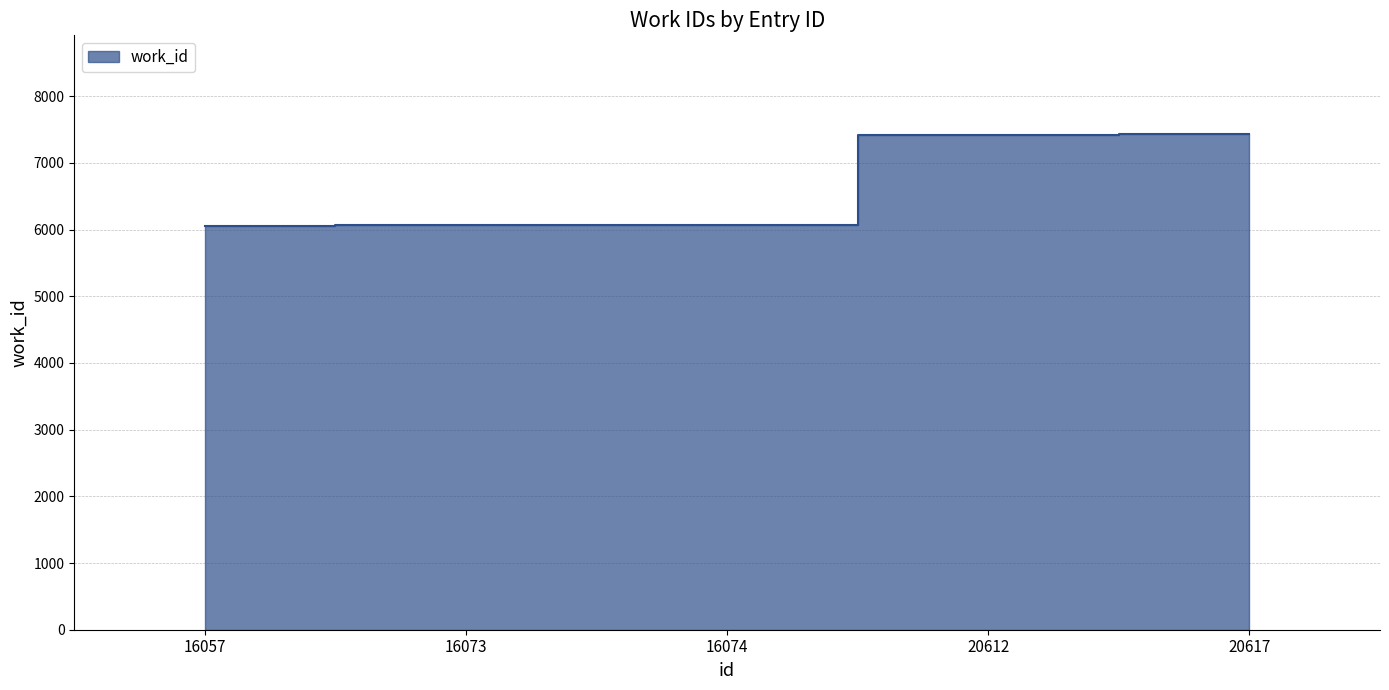

Reading right to left, list all the values displayed in this chart.

20617=7427	20612=7422	16074=6071	16073=6071	16057=6060